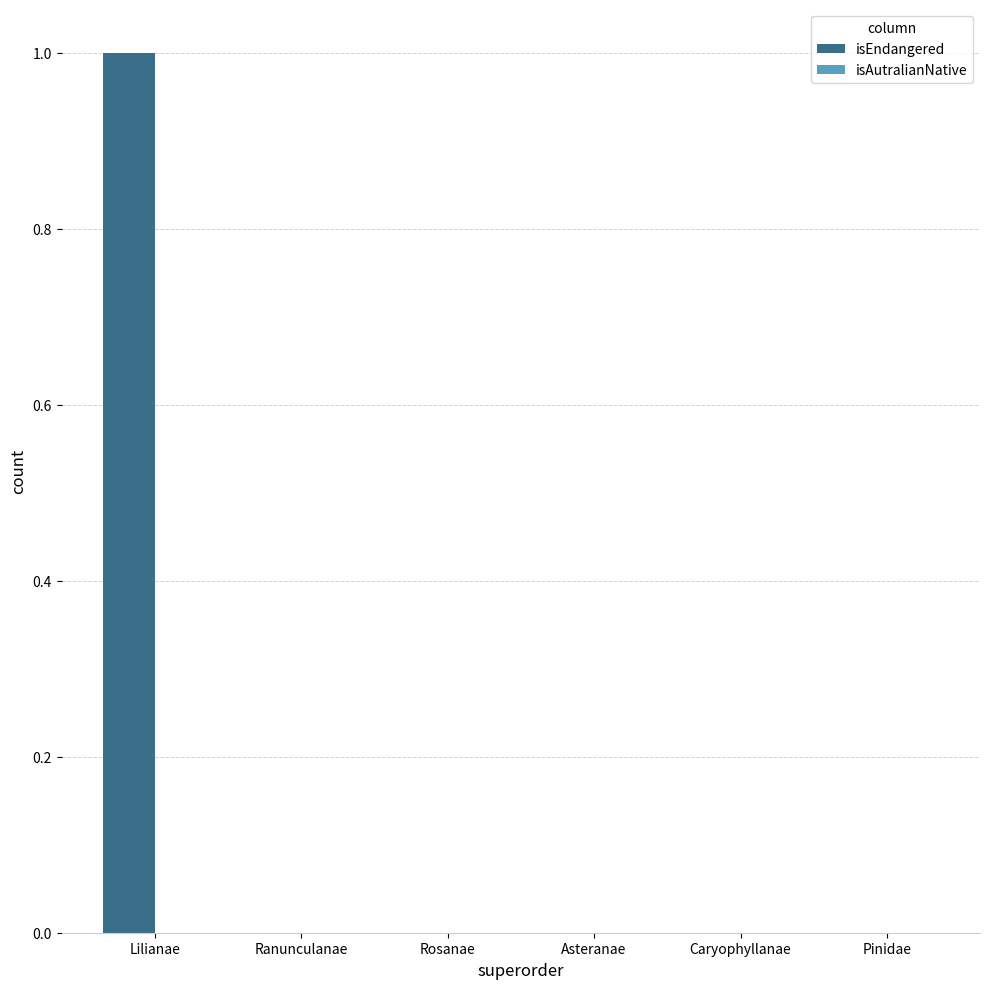

The value at Lilianae is 0. True or false?

False